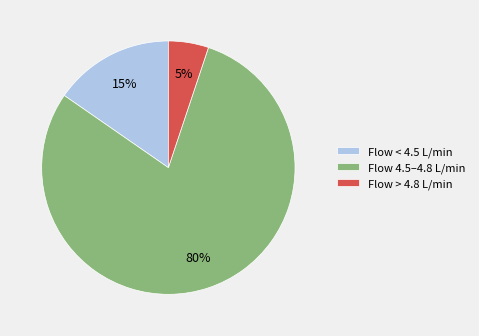

Is it true that Flow < 4.5 L/min is 15% of the pie?

True